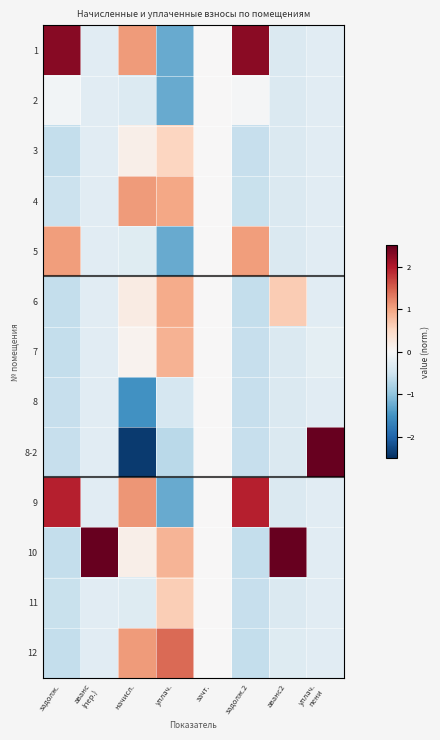

What is the difference between the highest and lowest values at задолж.2?

2.9